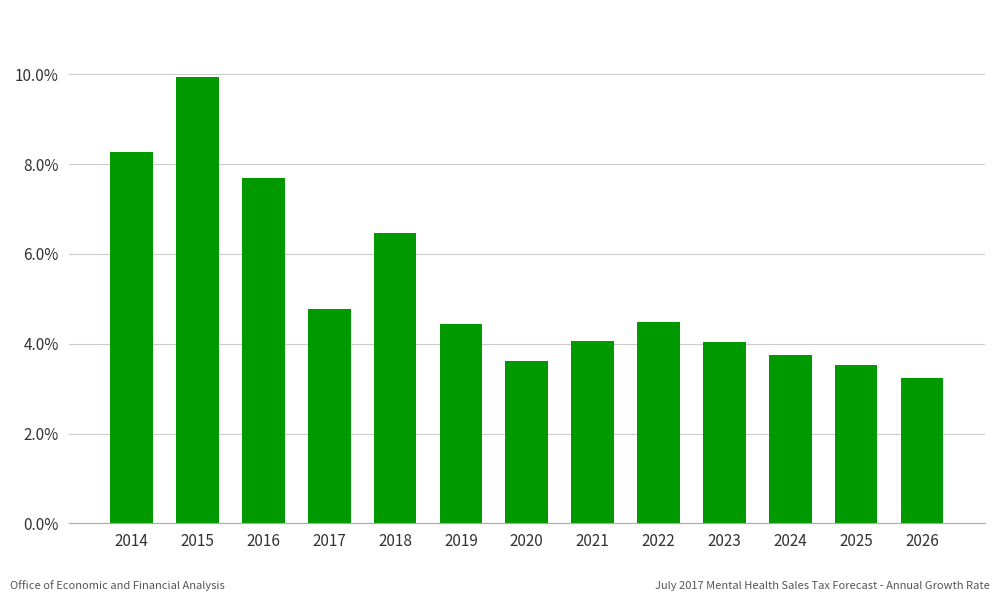

Approximately how many times larger is the value at 2021 compared to 2018?

0.6